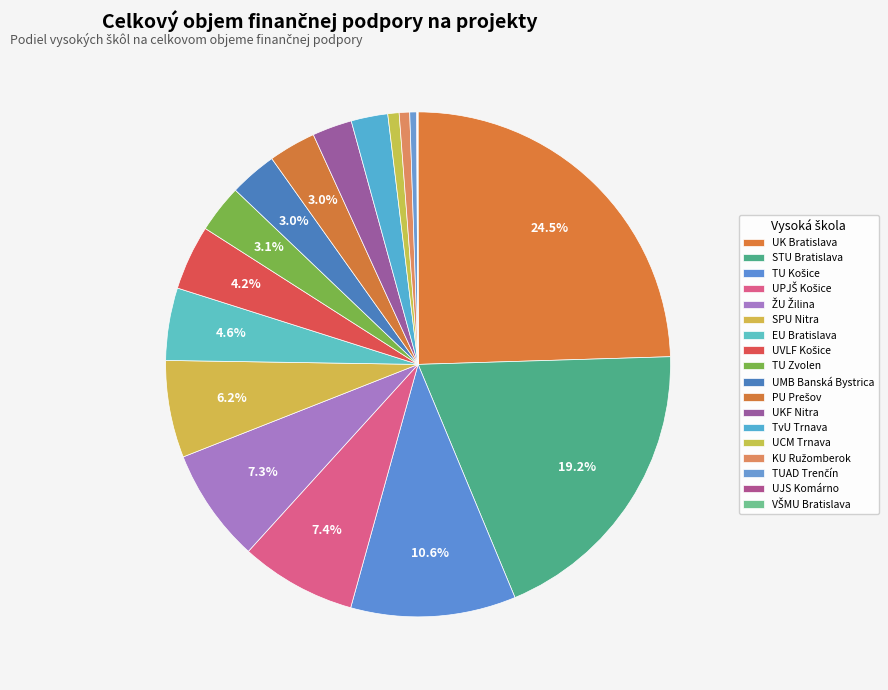

Which category has the smallest portion of the pie?

VŠMU Bratislava